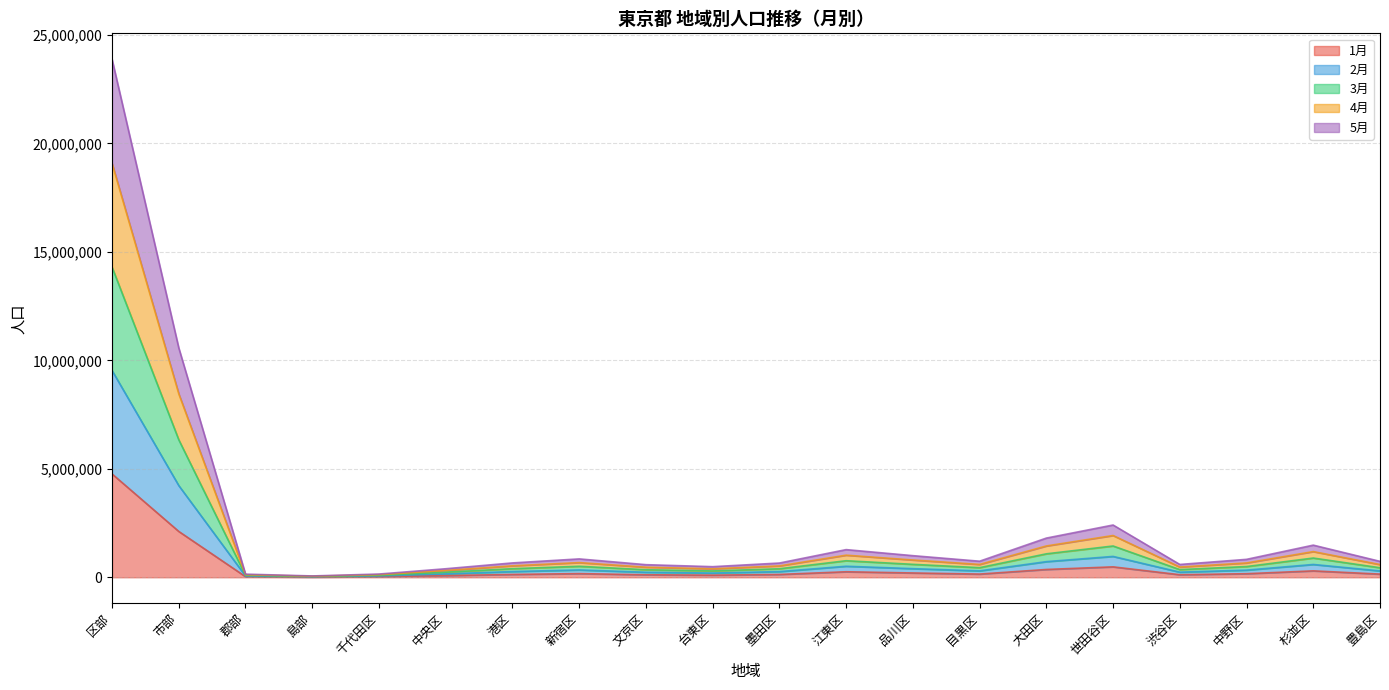

Which series has the largest total across all categories?

4月